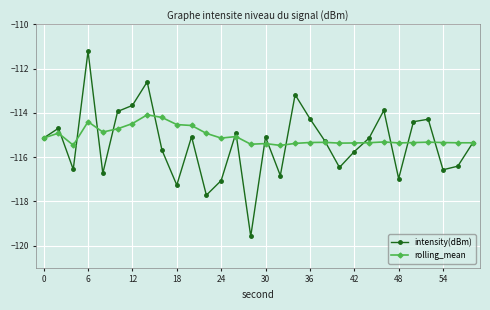

What is the value of the intensity(dBm) point at the 23rd from the left?

-115.1